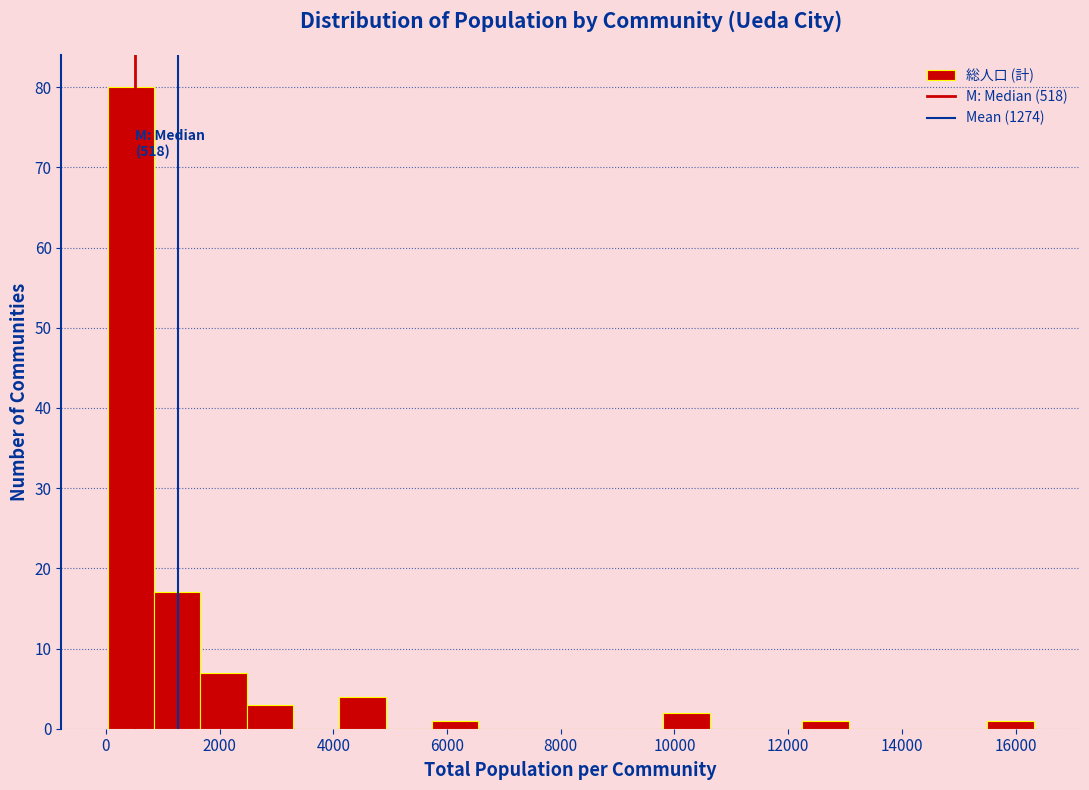

Over which range of the x-axis is the bar tallest?

0 to 800